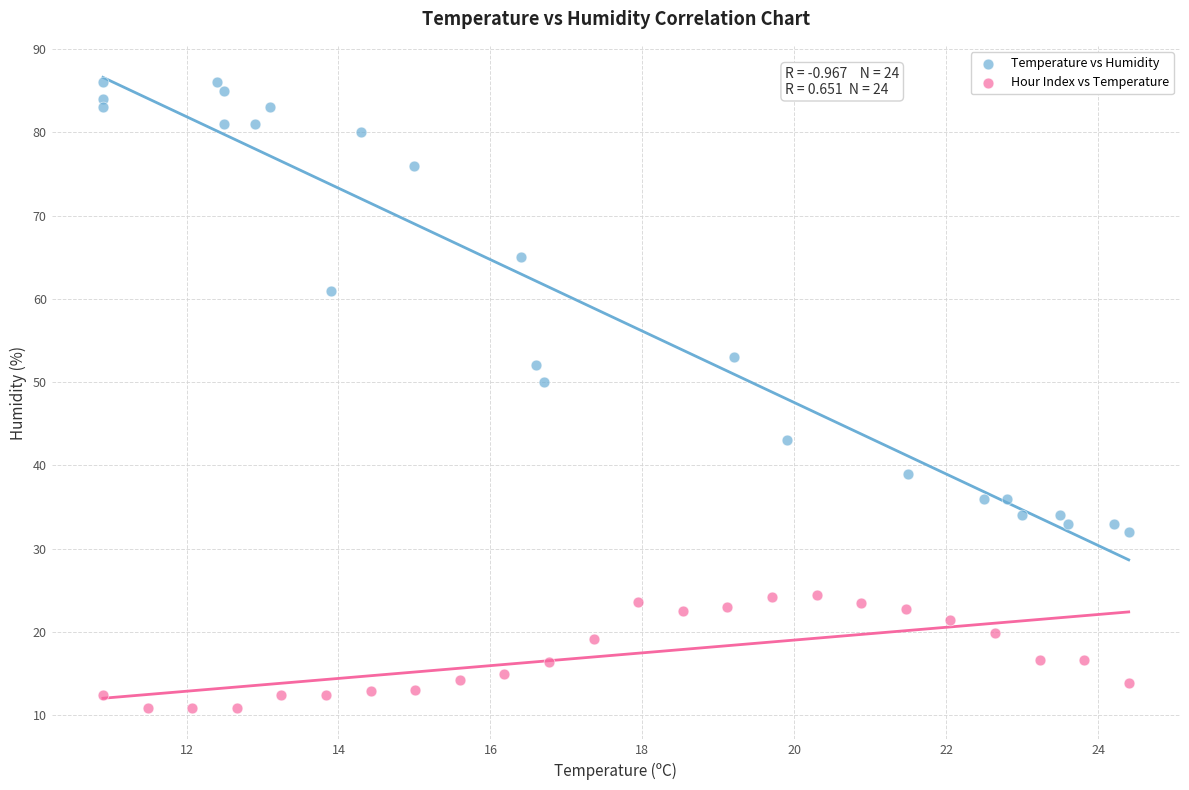

Which series reaches the maximum Y coordinate?

Temperature vs Humidity